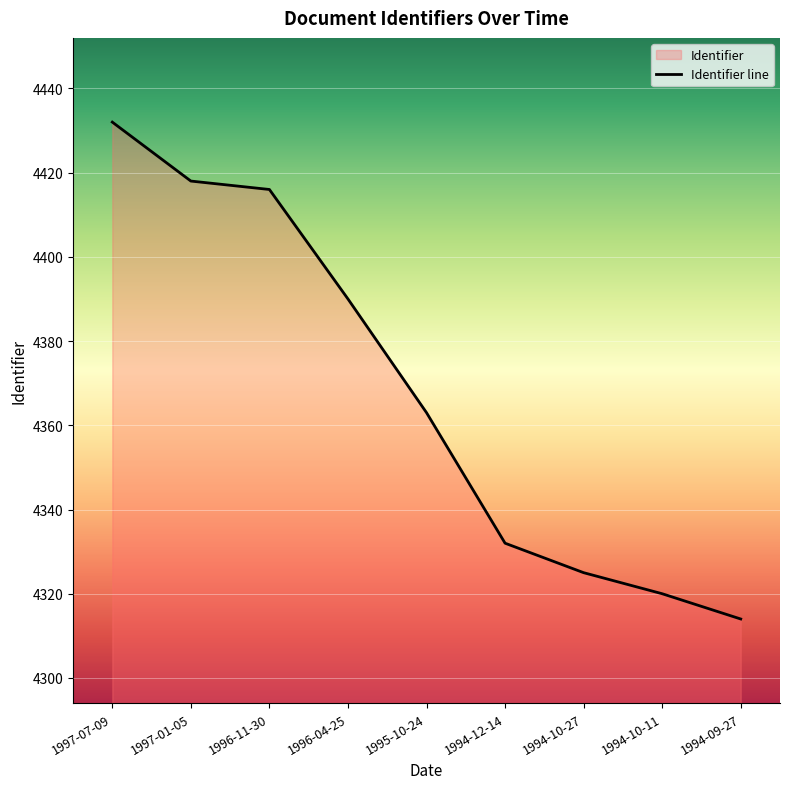

How many lines are shown in the chart?

1